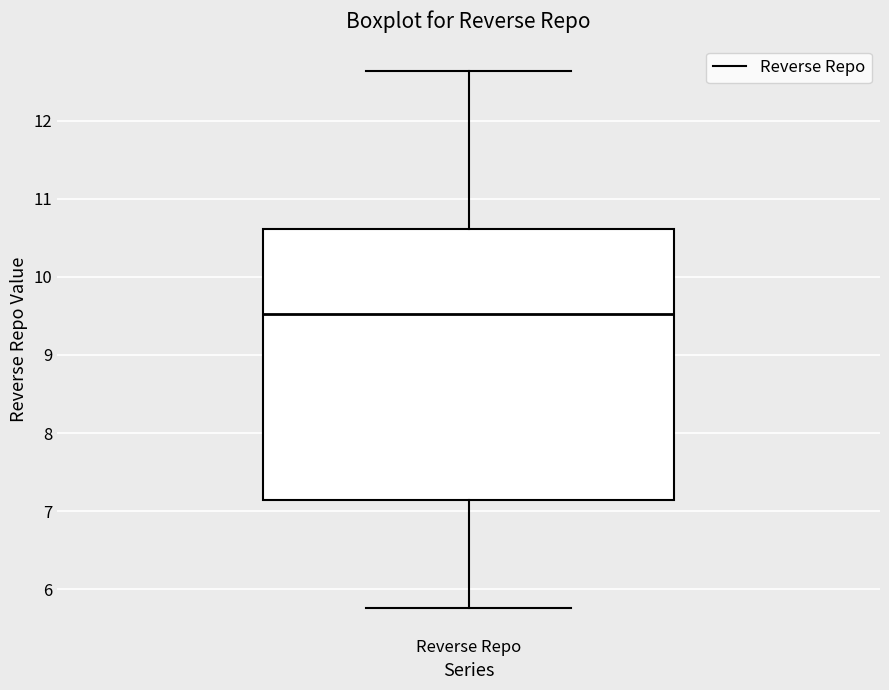

Transcribe this box plot: give where the median line is, the range the box spans, and where the two whiskers end, as read against the y-axis. The values are not printed on the chart, so give them approximately, as read against the axis.

median 9.5, box 7.1 to 10.6, whiskers 5.8 to 12.6